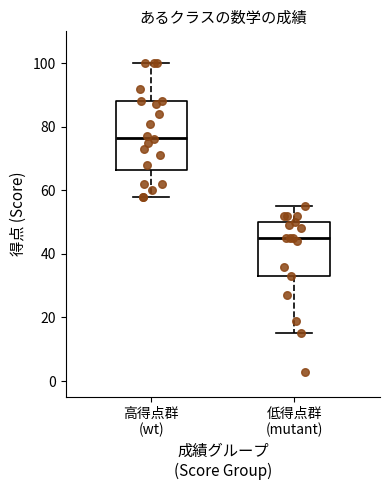

Reading left to right, read every box against the y-axis: the position of its median line, the range the box covers, and the ends of its whiskers. The values are not printed on the chart, so give them approximately, as read against the axis.

高得点群 (wt): median 76, box 66 to 88, whiskers 58 to 100
低得点群 (mutant): median 46, box 34 to 50, whiskers 16 to 56